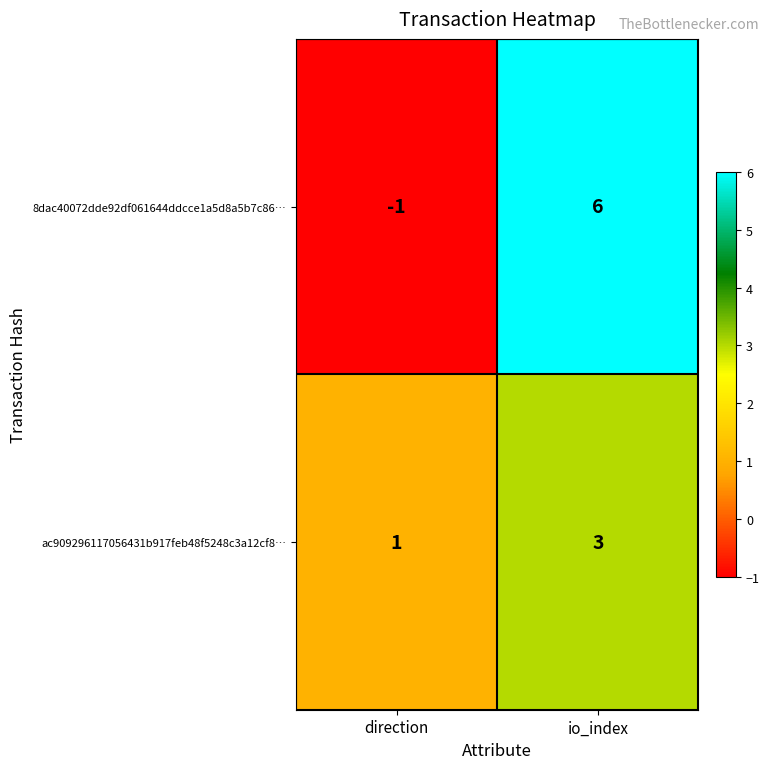

What is the spread (max minus min) of values at direction?

2